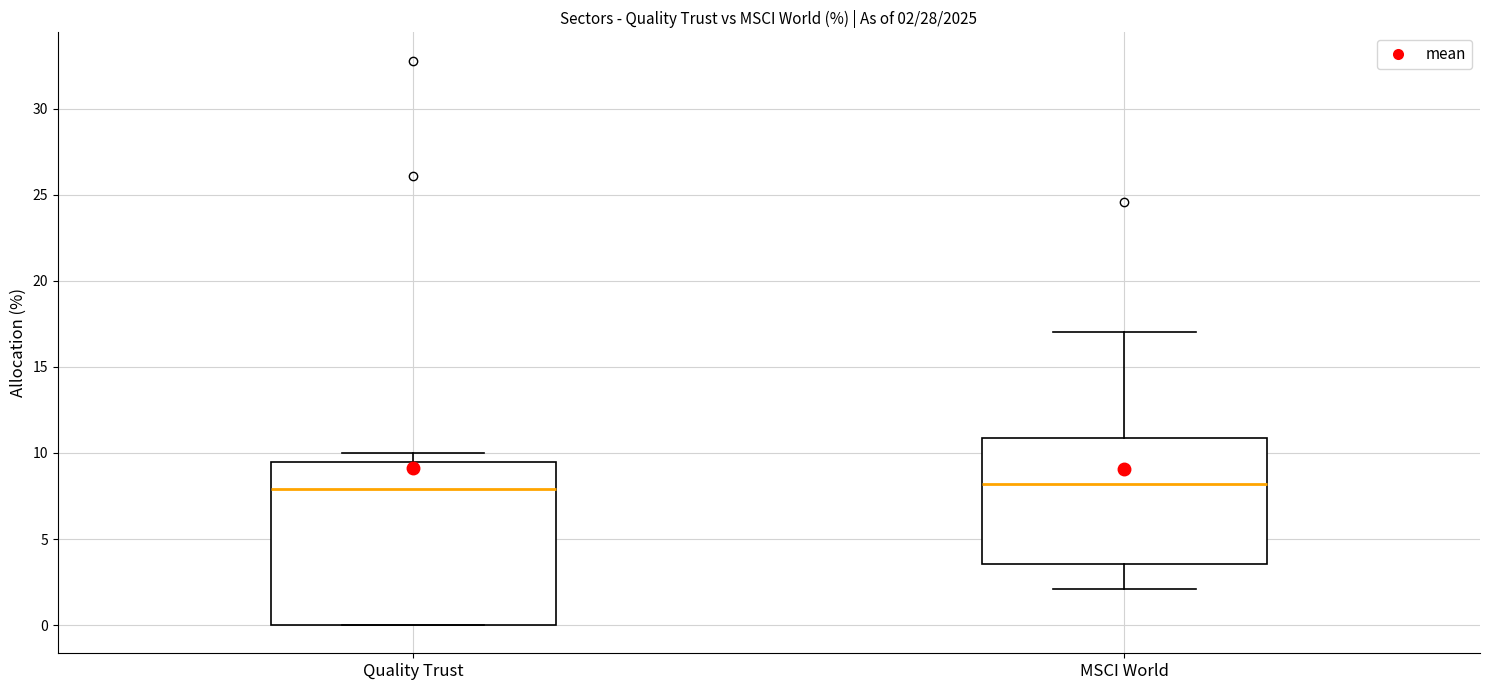

Which box is the tallest, from its lower edge to its upper edge?

Quality Trust